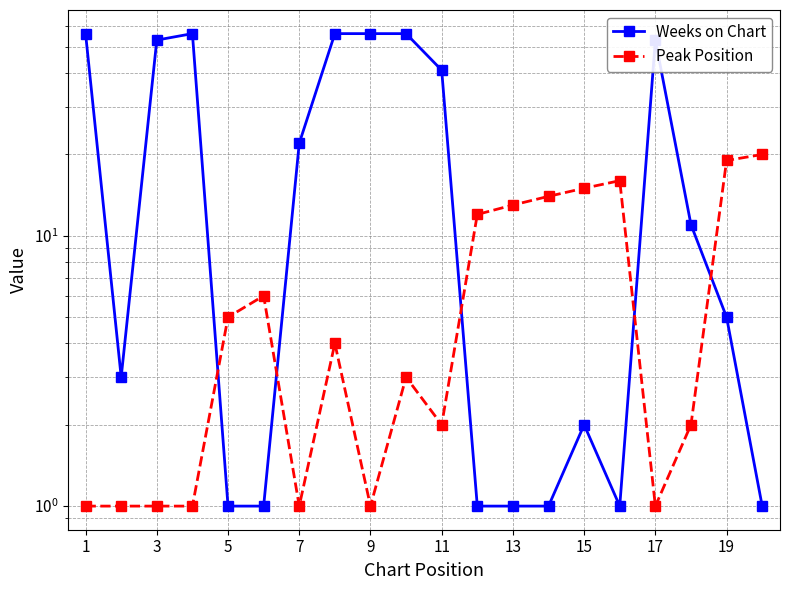

Does the chart display data point markers on the line(s)?

Yes